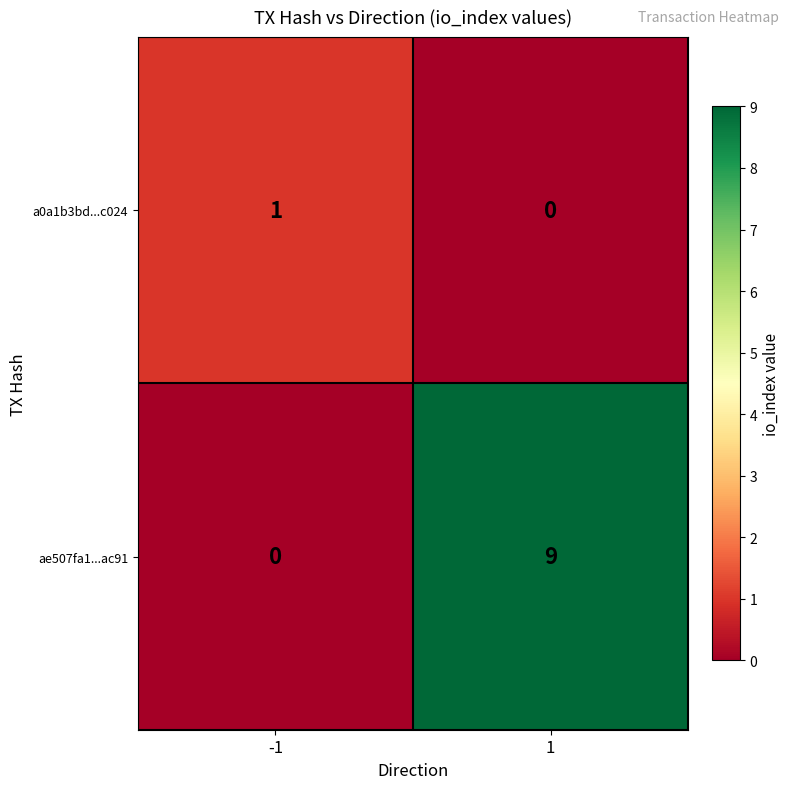

Which series has the widest spread of values?

ae507fa1...ac91